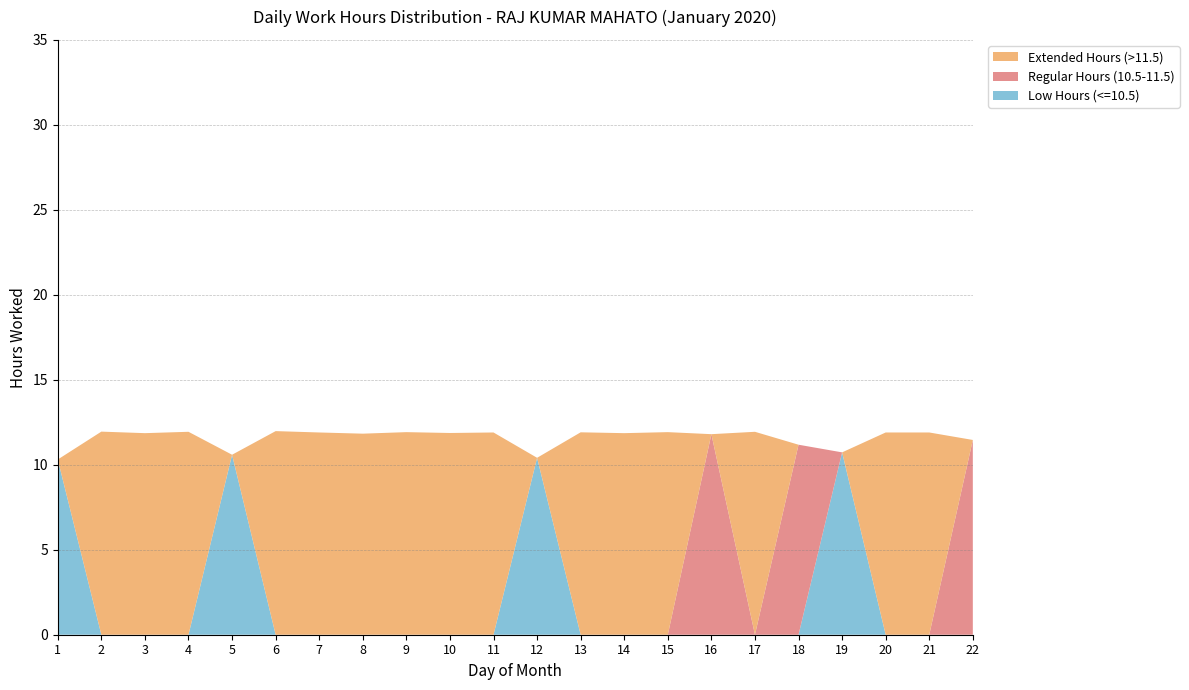

Reading left to right, list all the values displayed in this chart.

Low Hours (<=10.5): 1=10.3	2=0.0	3=0.0	4=0.0	5=10.6	6=0.0	7=0.0	8=0.0	9=0.0	10=0.0	11=0.0	12=10.4	13=0.0	14=0.0	15=0.0	16=0.0	17=0.0	18=0.0	19=10.7	20=0.0	21=0.0	22=0.0
Regular Hours (10.5-11.5): 1=0.0	2=0.0	3=0.0	4=0.0	5=0.0	6=0.0	7=0.0	8=0.0	9=0.0	10=0.0	11=0.0	12=0.0	13=0.0	14=0.0	15=0.0	16=11.8	17=0.0	18=11.2	19=0.0	20=0.0	21=0.0	22=11.5
Extended Hours (>11.5): 1=0.0	2=11.9	3=11.9	4=11.9	5=0.0	6=12.0	7=11.9	8=11.8	9=11.9	10=11.9	11=11.9	12=0.0	13=11.9	14=11.9	15=11.9	16=0.0	17=11.9	18=0.0	19=0.0	20=11.9	21=11.9	22=0.0